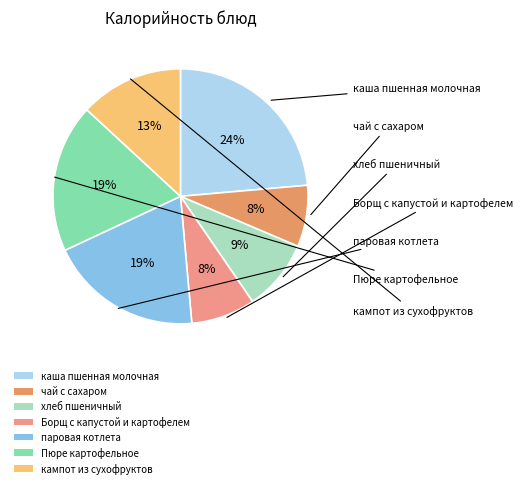

To the nearest percent, what is the difference between the largest and smallest slice percentages?

16%